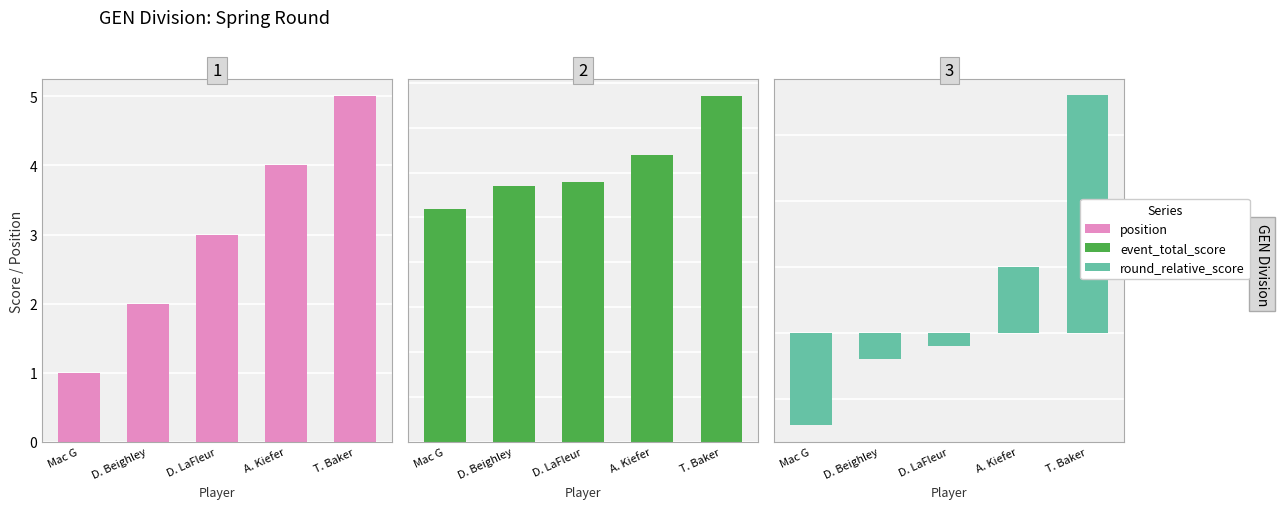

How many data points in round_relative_score are less than -1?

2